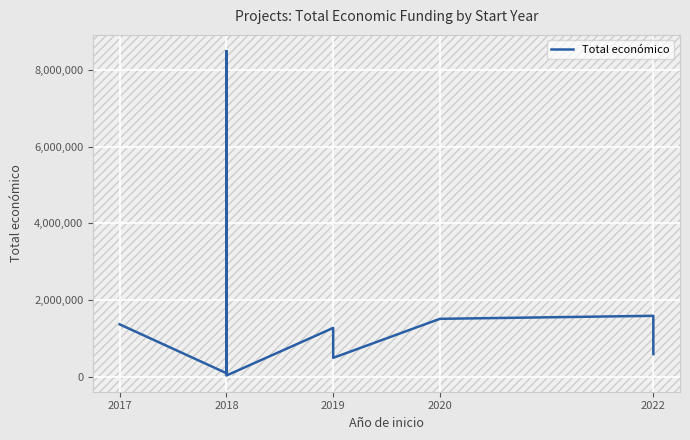

The value at 2018 is 2081387. True or false?

False